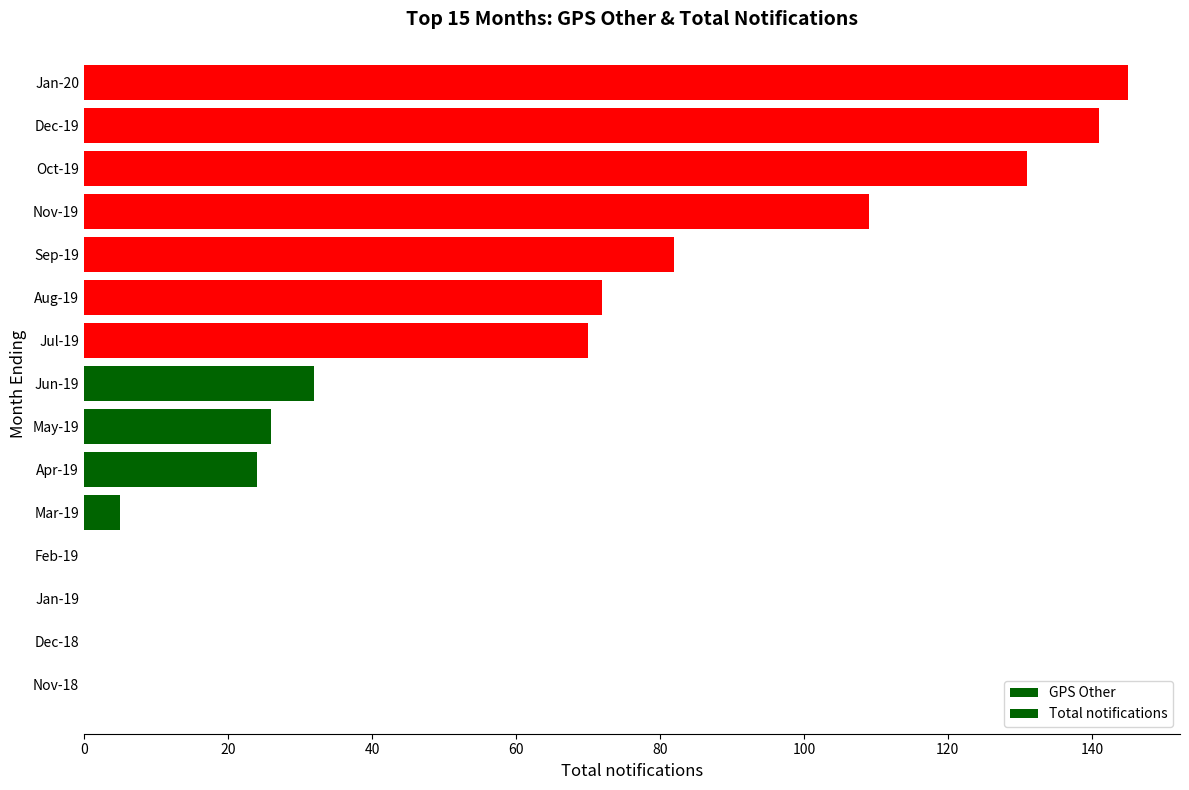

Count the number of categories in the chart.

15